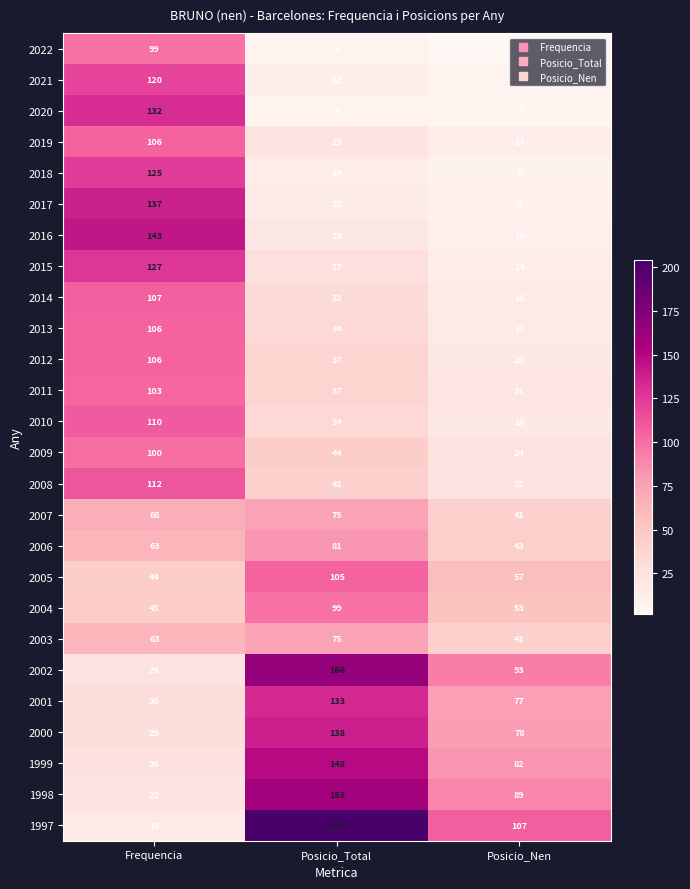

At which label does 1998 first exceed 89?

Posicio_Total